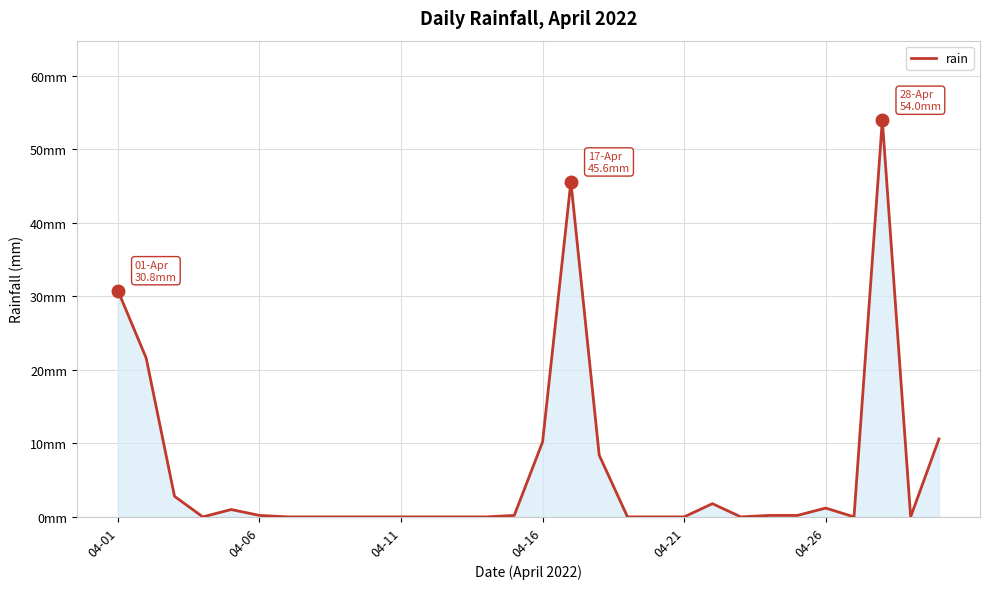

Is this an area chart (filled region under the line)?

Yes